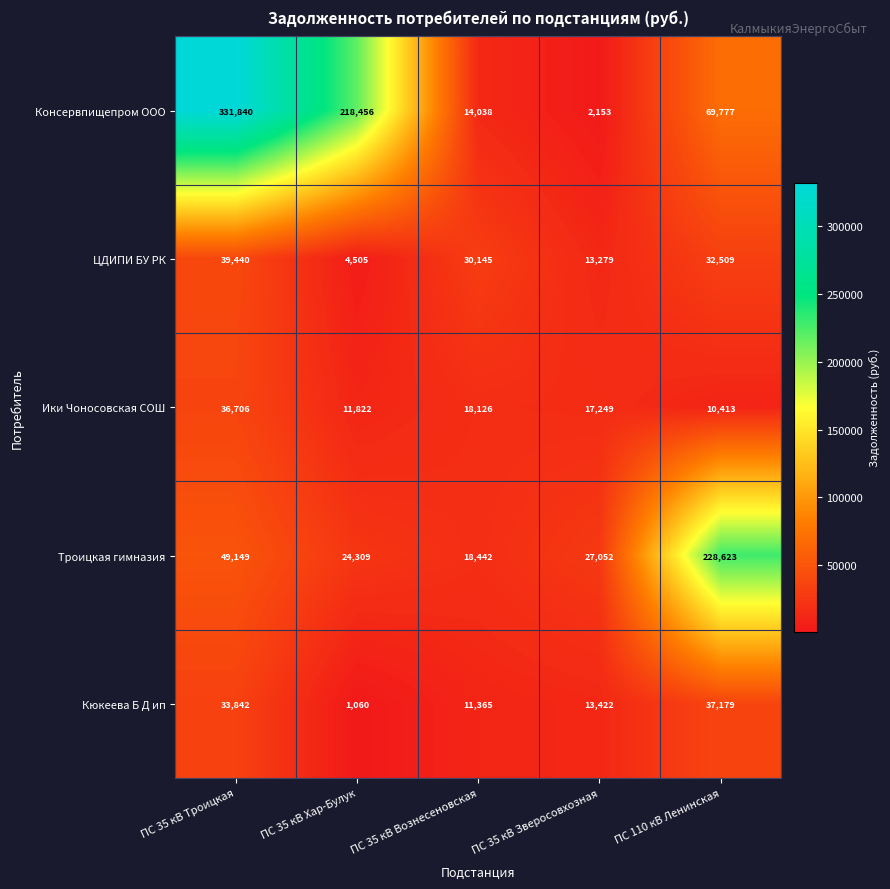

What is the average value of the Кюкеева Б Д ип series?

19374